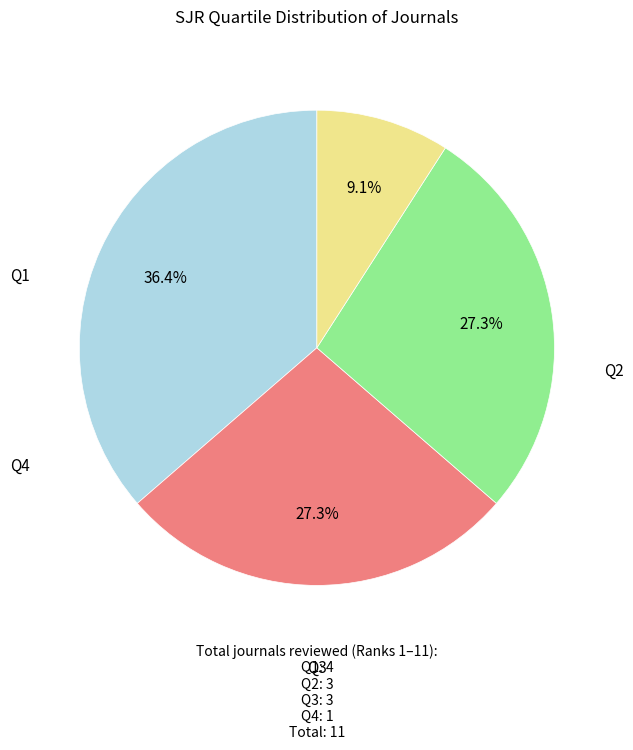

Is it true that Q4 is 23% of the pie?

False